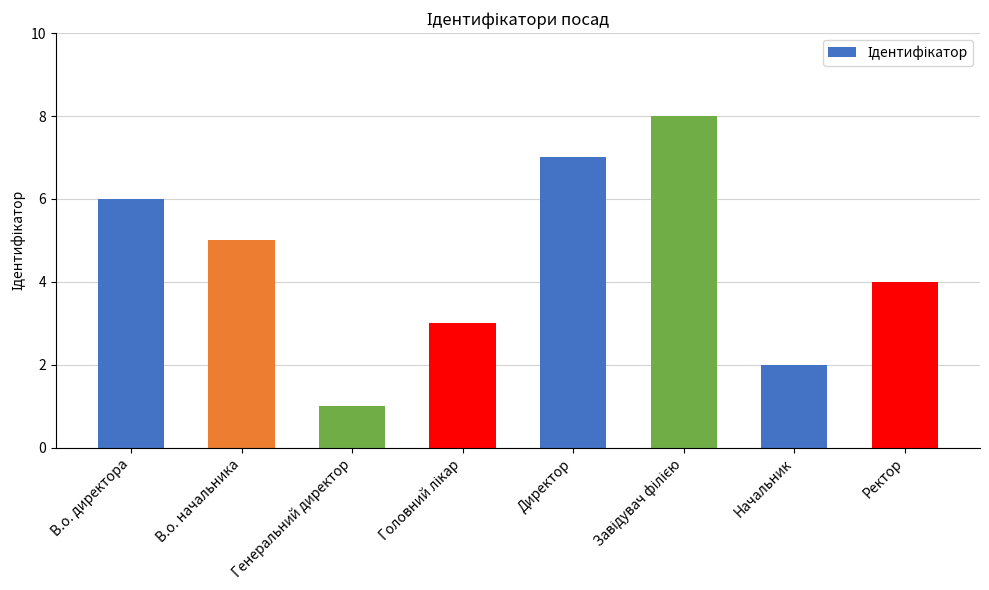

The chart shows a value of 10 at В.о. директора. True or false?

False